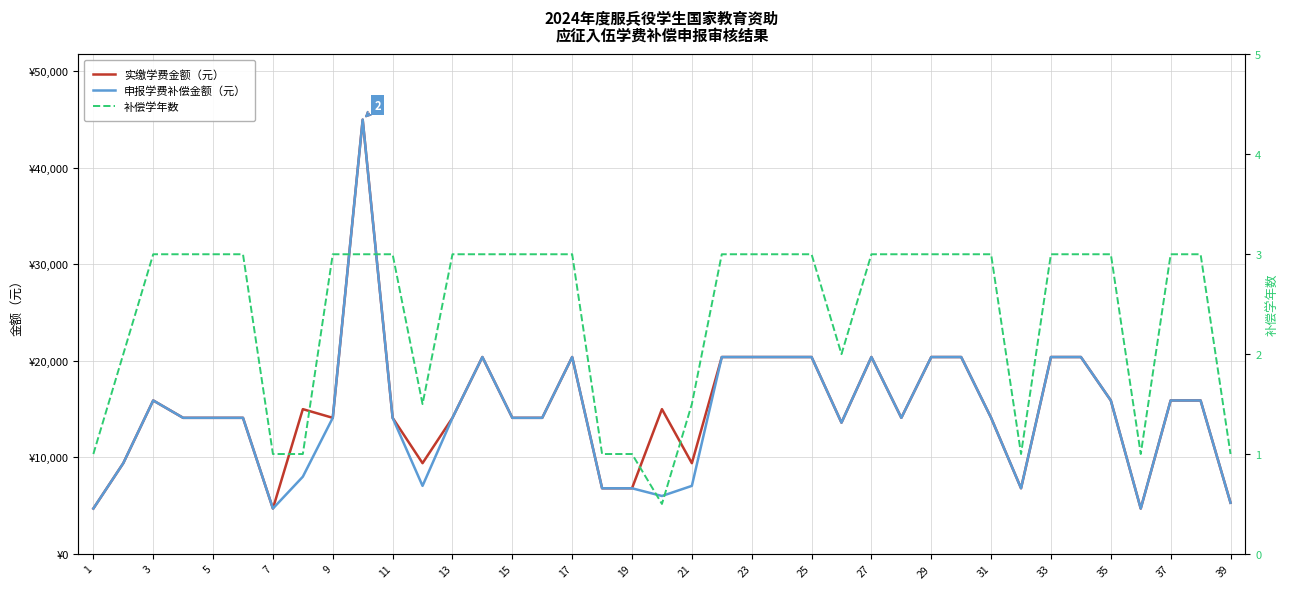

List the series in order of their peak value, lowest first.

补偿学年数, 实缴学费金额（元）, 申报学费补偿金额（元）